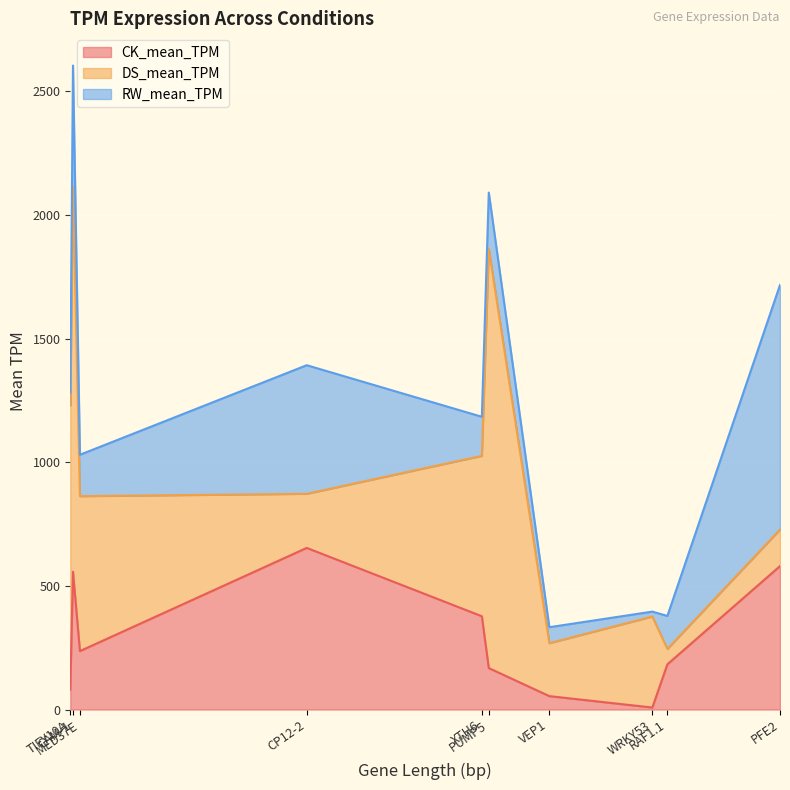

What is the approximate value of RW_mean_TPM at CAM-1?

490.4